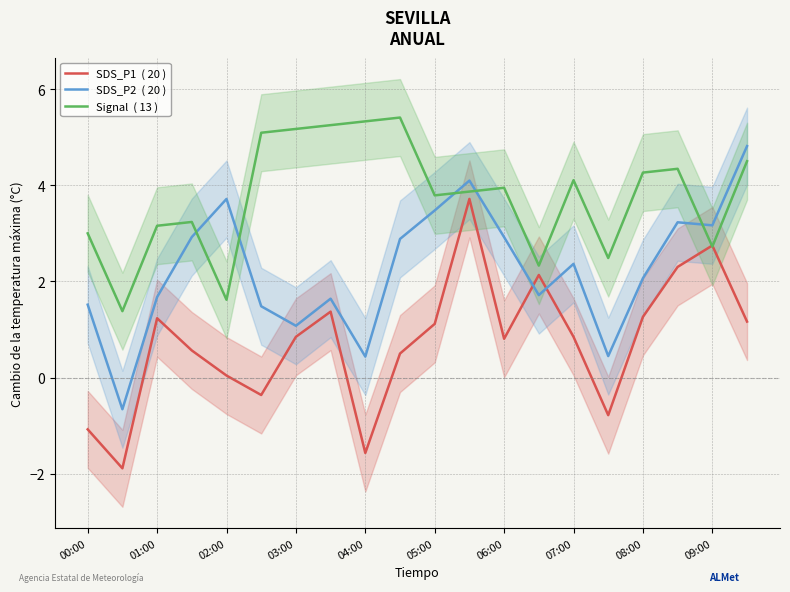

Which series ends up on top after the final intersection of SDS_P1  ( 20 ) and SDS_P2  ( 20 )?

SDS_P2  ( 20 )